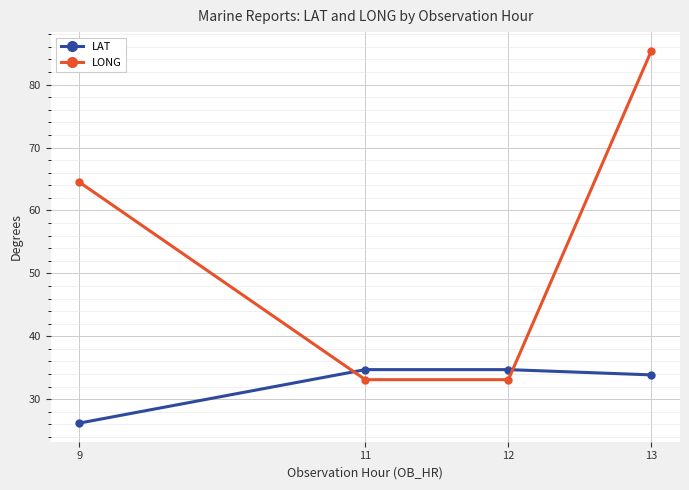

How many times do LONG and LAT cross each other?

2